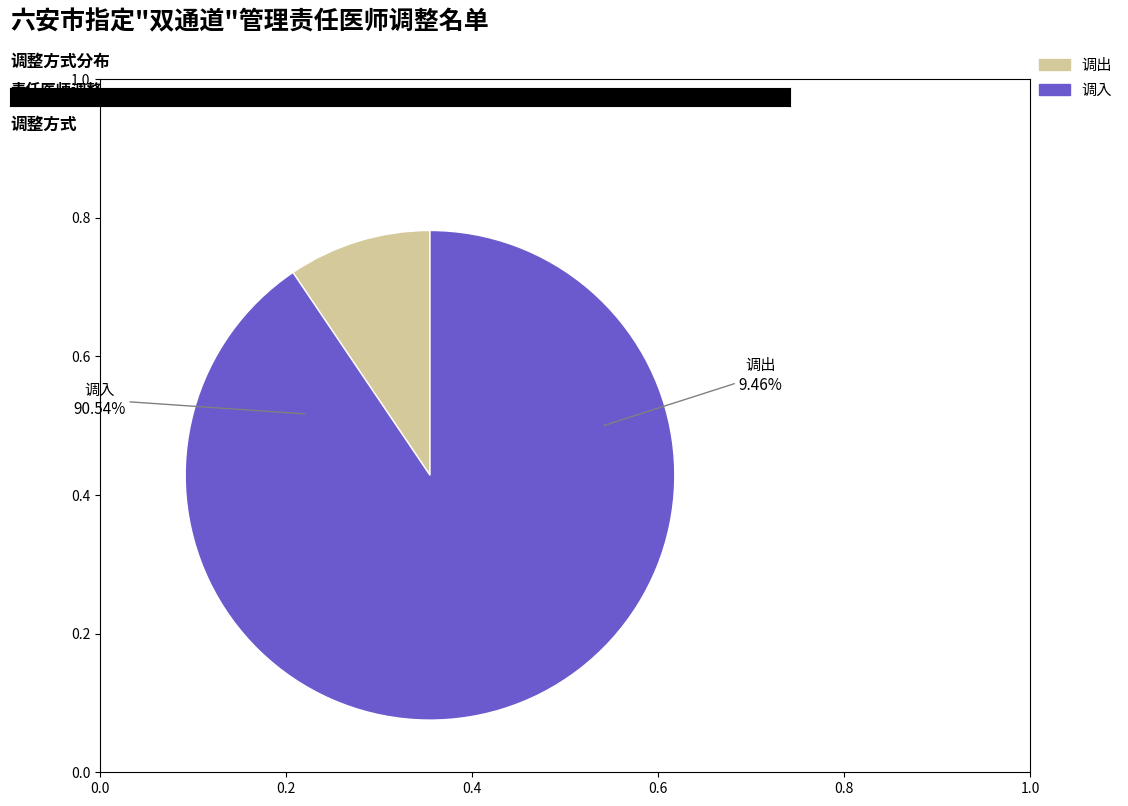

To the nearest percent, what portion does 调出 represent?

9%